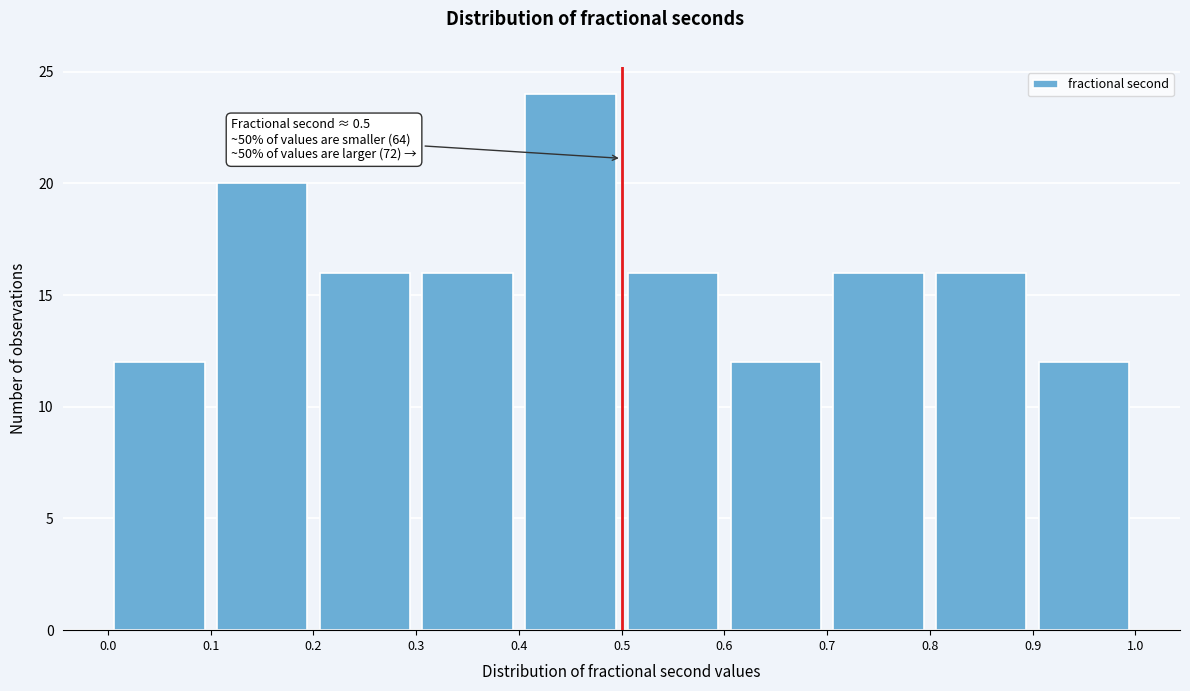

Which range on the x-axis has the tallest bar?

0.4 to 0.5